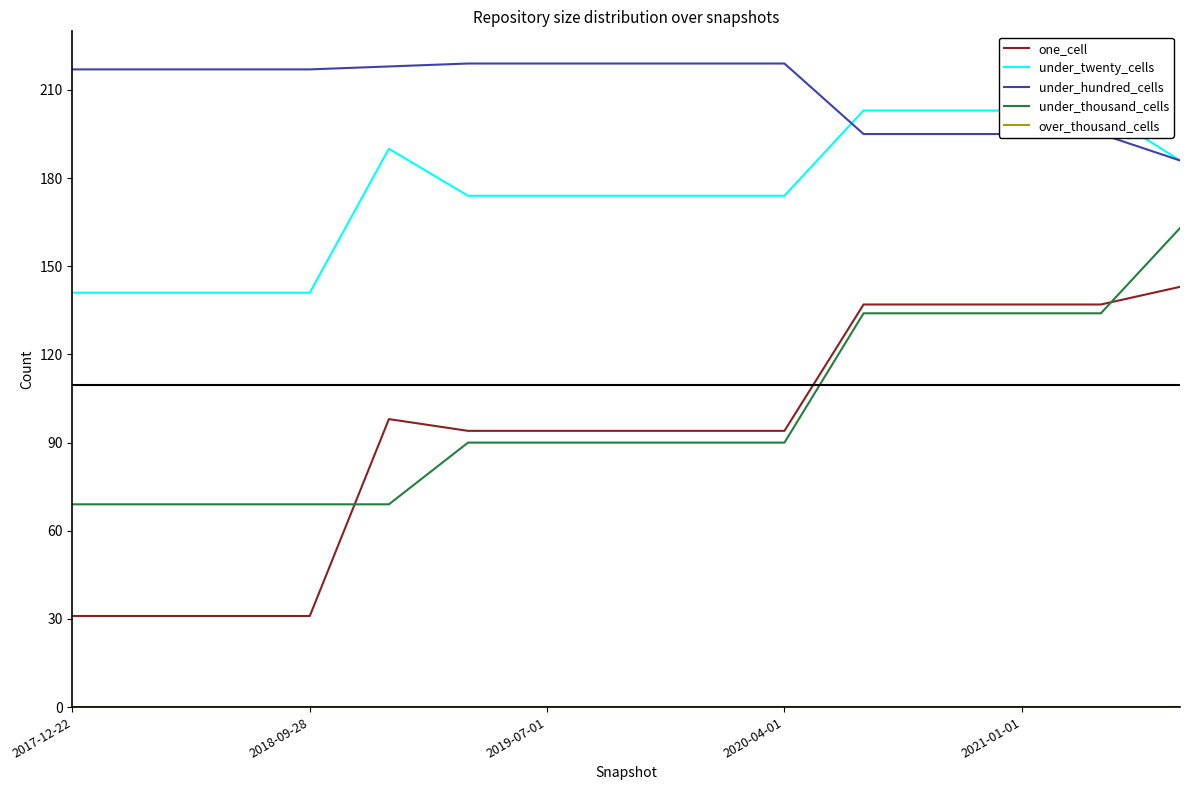

Count the number of categories in the chart.

15